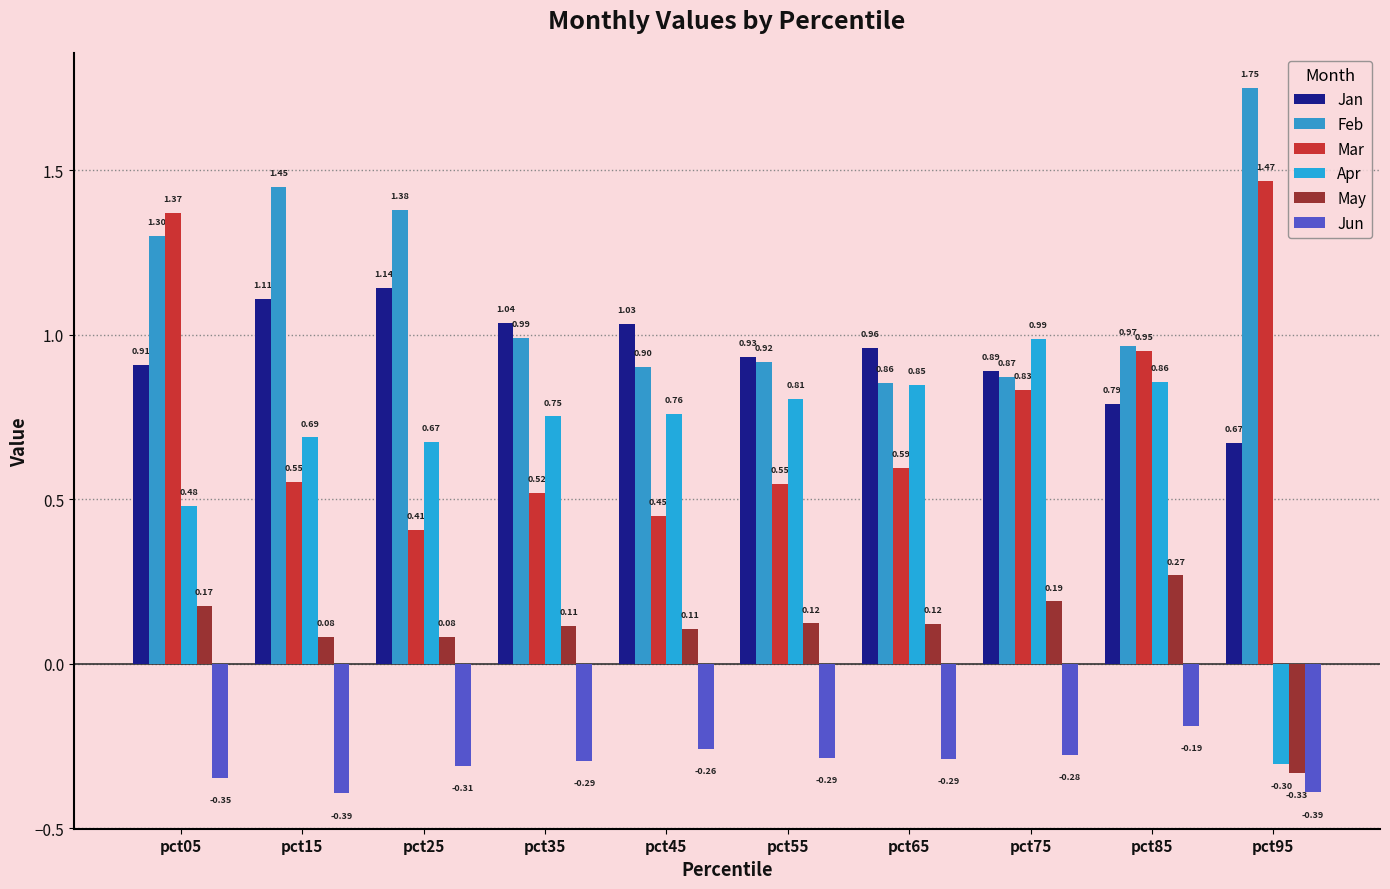

Rank the categories by May value from lowest to highest.

pct95, pct25, pct15, pct45, pct35, pct65, pct55, pct05, pct75, pct85